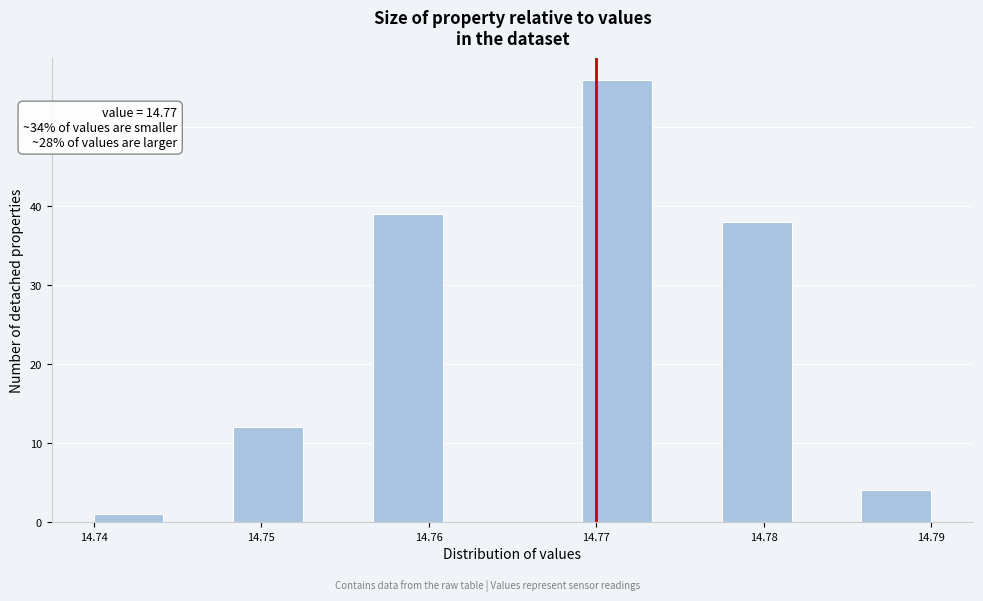

Which range on the x-axis has the tallest bar?

14.769 to 14.773